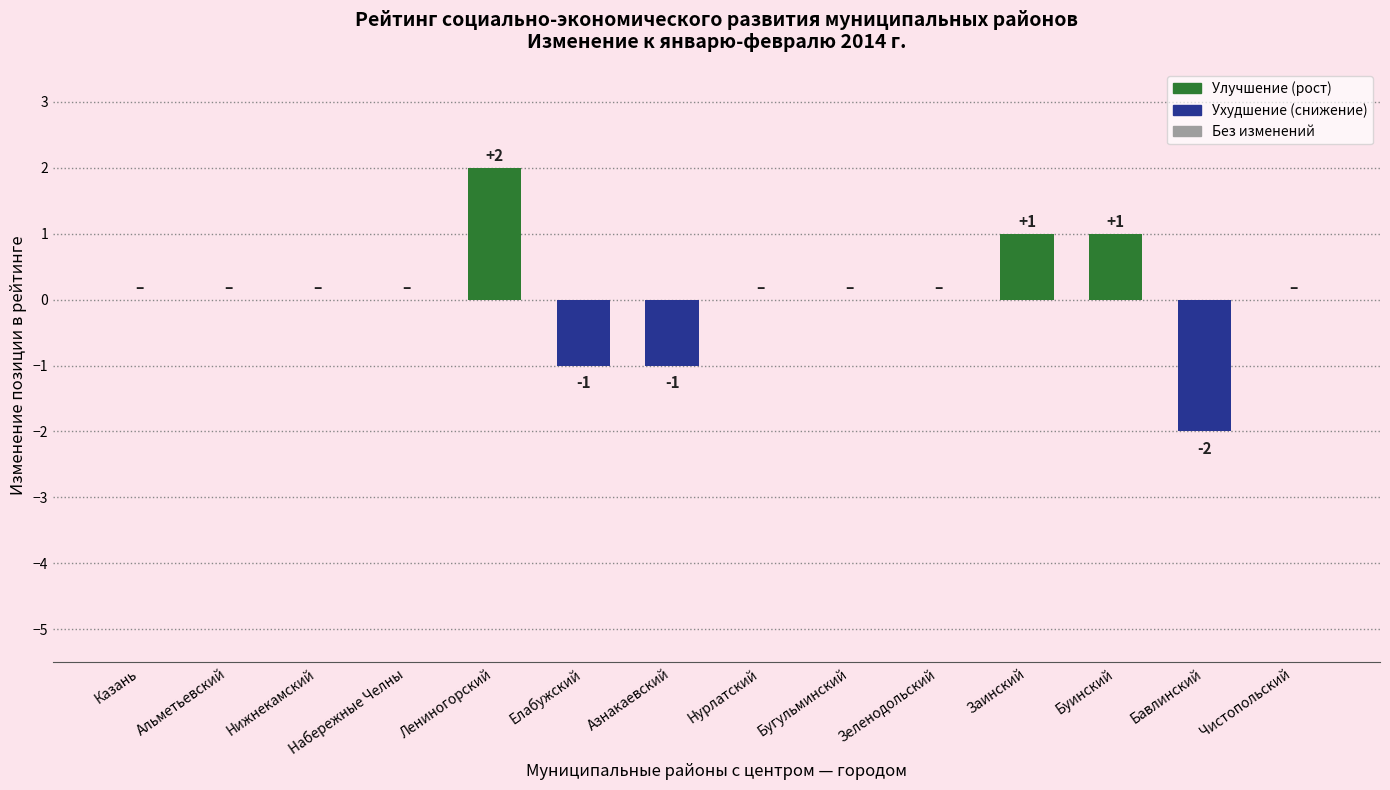

What is the greatest value displayed?

2